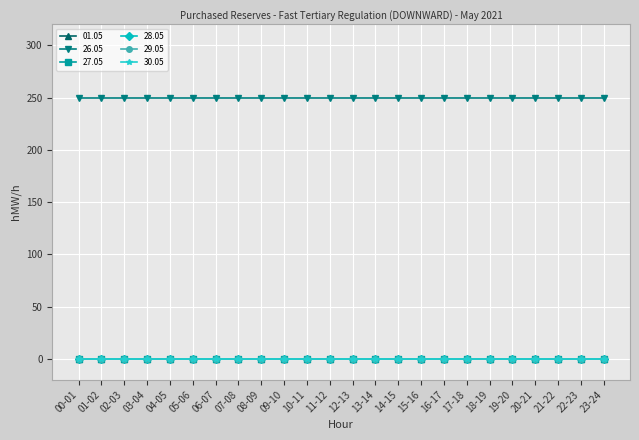

Rank the series at 23-24 from highest to lowest value.

26.05, 01.05, 27.05, 28.05, 29.05, 30.05